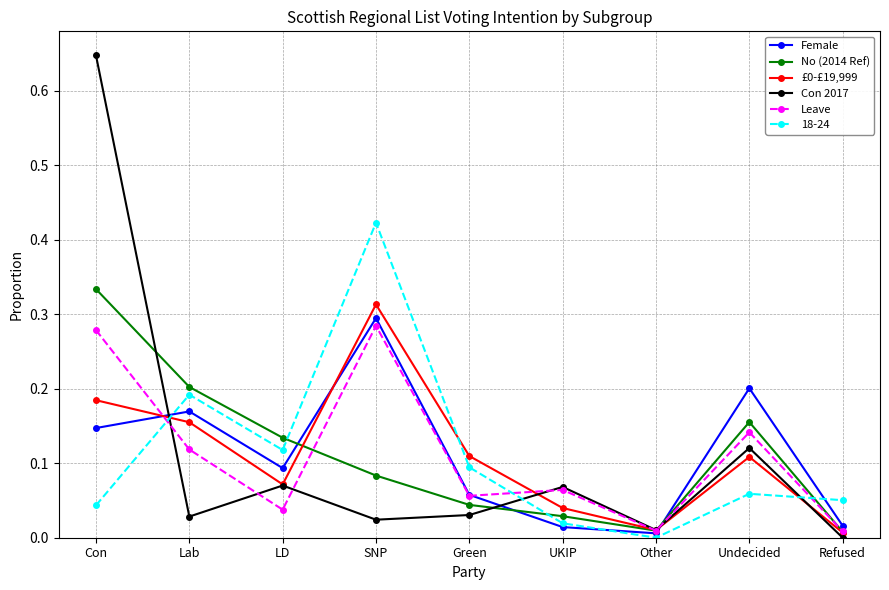

How many intersections are there between No (2014 Ref) and Female?

3